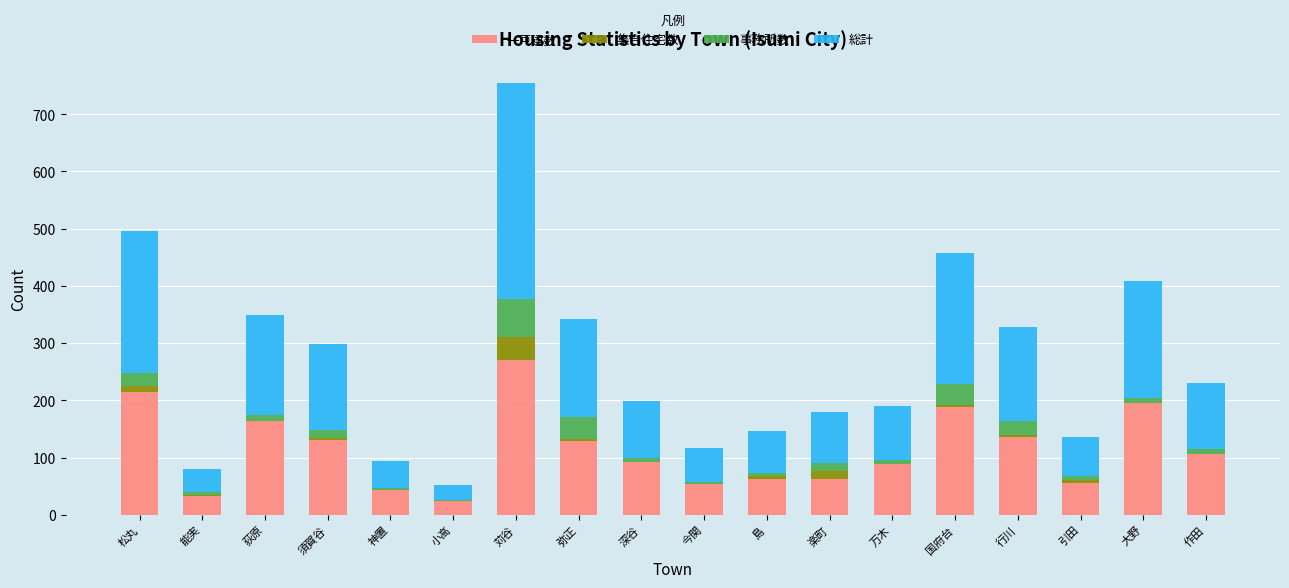

The 一戸建数 series shows 271 at 苅谷. True or false?

True